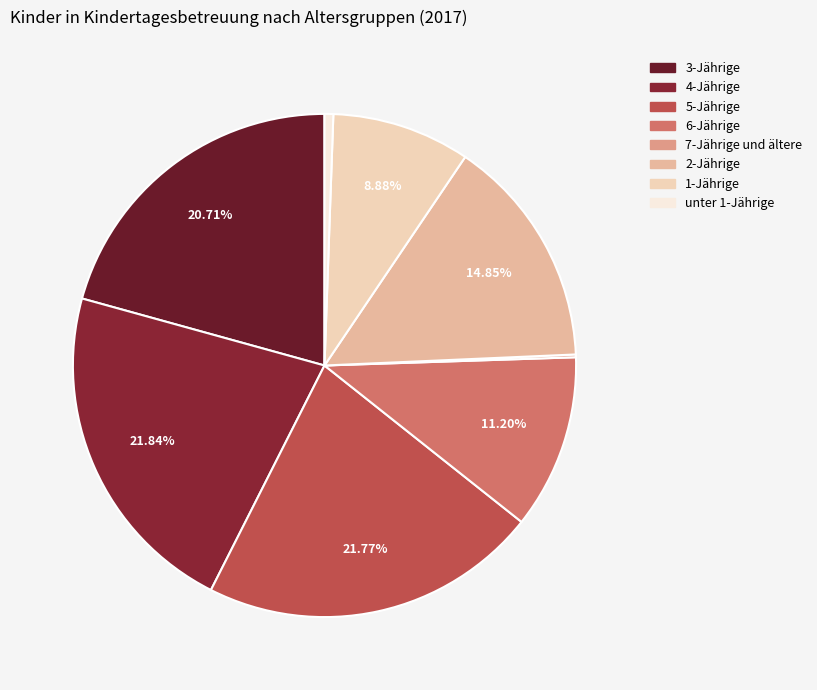

To the nearest percent, what is the combined percentage of 2-Jährige and 7-Jährige und ältere?

15%